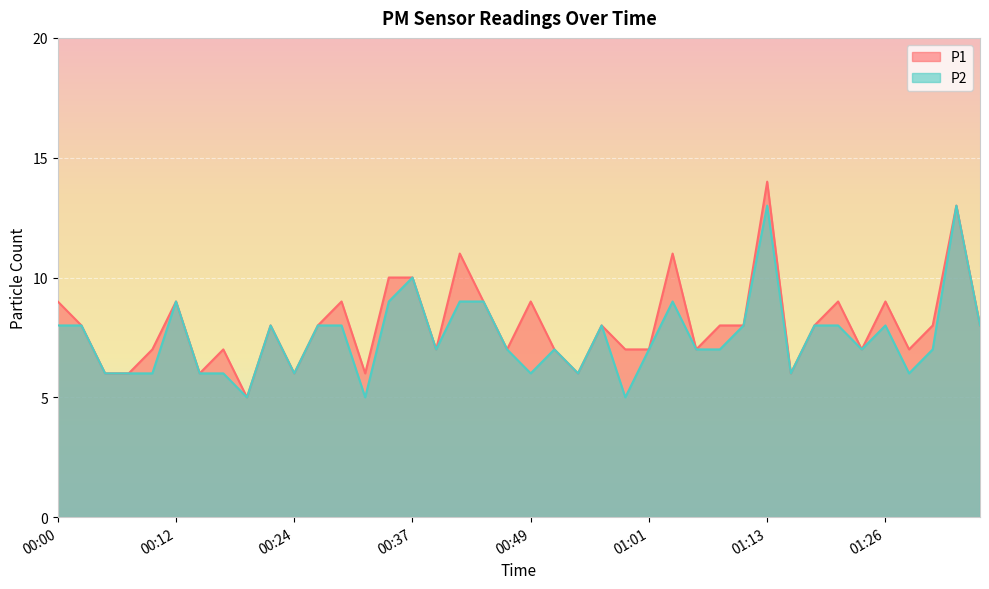

True or false: P2 and P1 cross at least once.

False